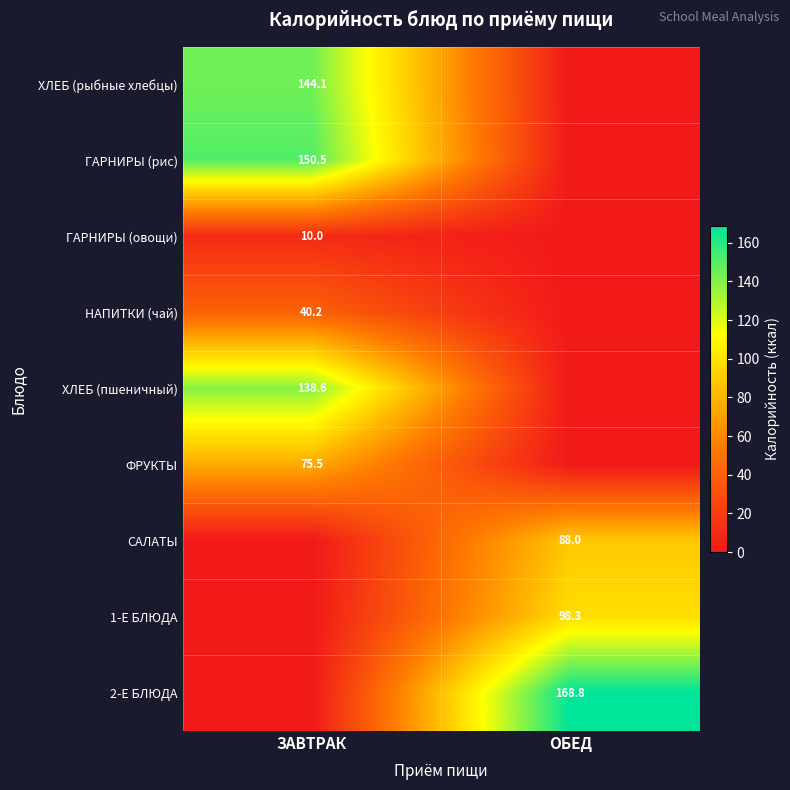

True or false: НАПИТКИ (чай) has a value of 69.4 at ЗАВТРАК.

False